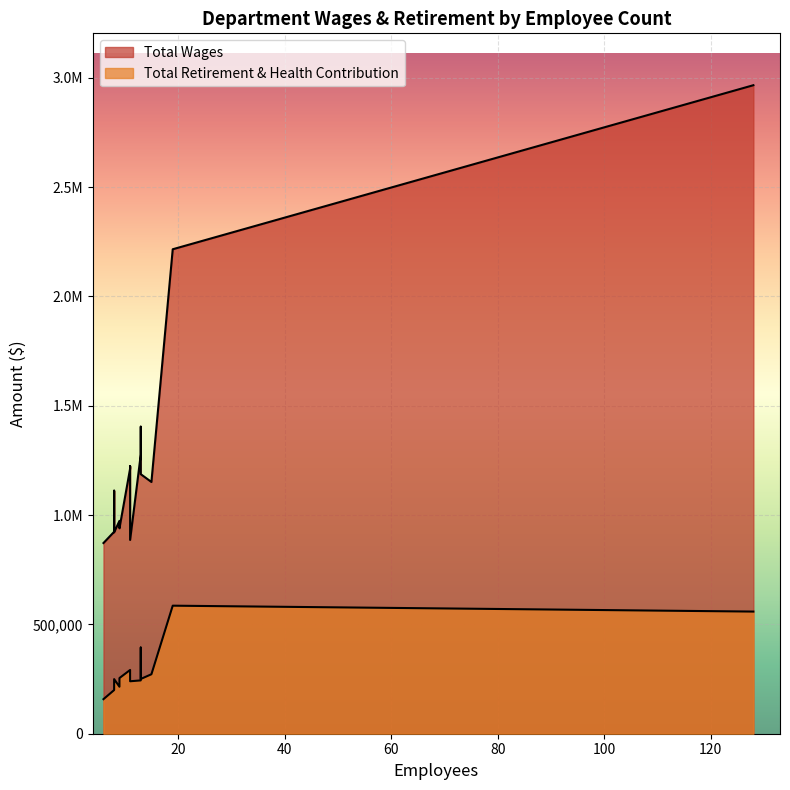

Reading left to right, transcribe all the data shown in this chart.

Total Wages: Recreation Services=2965833	Facilities And Field Services=2215657	Code Compliance=1404208	Current And Historic Preservation=1276759	Human Resources=1223544	Engineering=1212713	Social Services=1186969	Rent Stabilization And Housing=1151287	Media & Marketing=1111594	Long Range & Mobility Planning=973626	City Clerk=939434	Event & Film Services=923551	Information Technology=920915	Parking=886175	Community & Legislative Affairs=872112
Total Retirement & Health Contribution: Recreation Services=558593	Facilities And Field Services=585586	Code Compliance=394120	Current And Historic Preservation=243825	Human Resources=260518	Engineering=291582	Social Services=250435	Rent Stabilization And Housing=271980	Media & Marketing=215645	Long Range & Mobility Planning=214883	City Clerk=254566	Event & Film Services=199647	Information Technology=249764	Parking=239920	Community & Legislative Affairs=158053